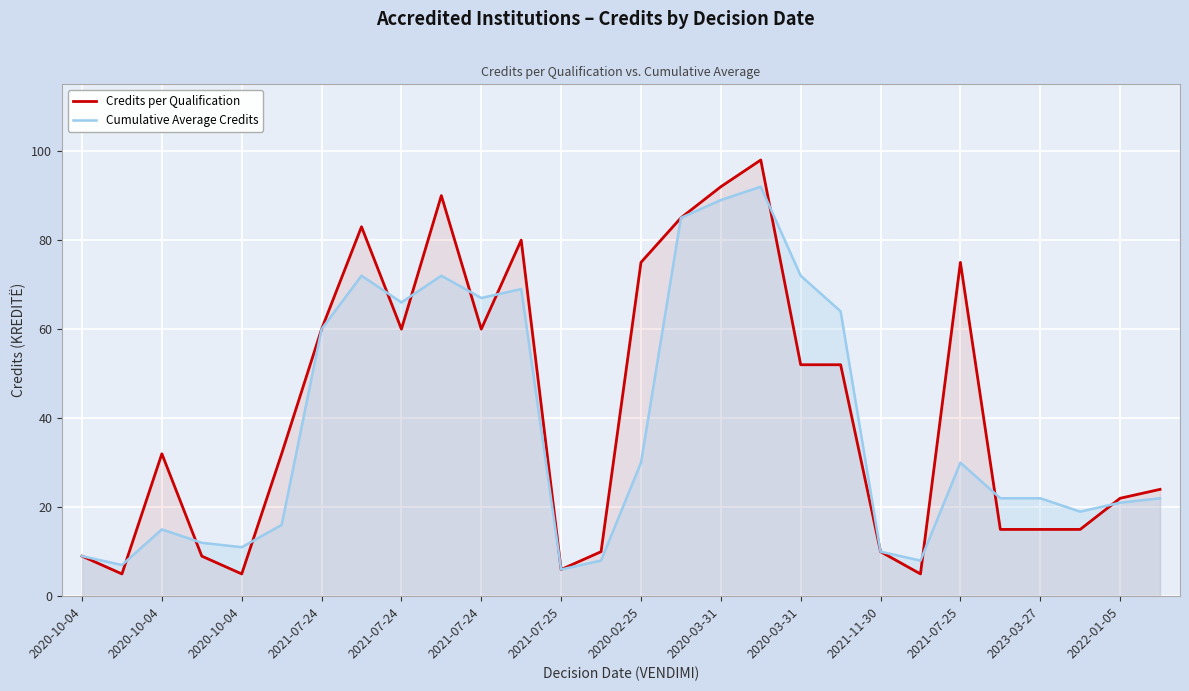

What is the spread (max minus min) of values at 23?

7